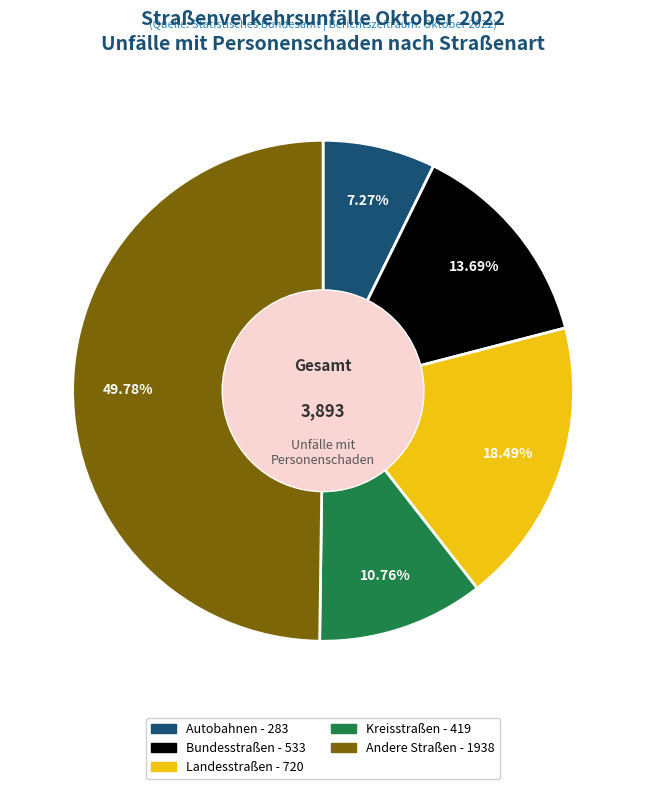

Does Landesstraßen account for over 50% of the chart?

No